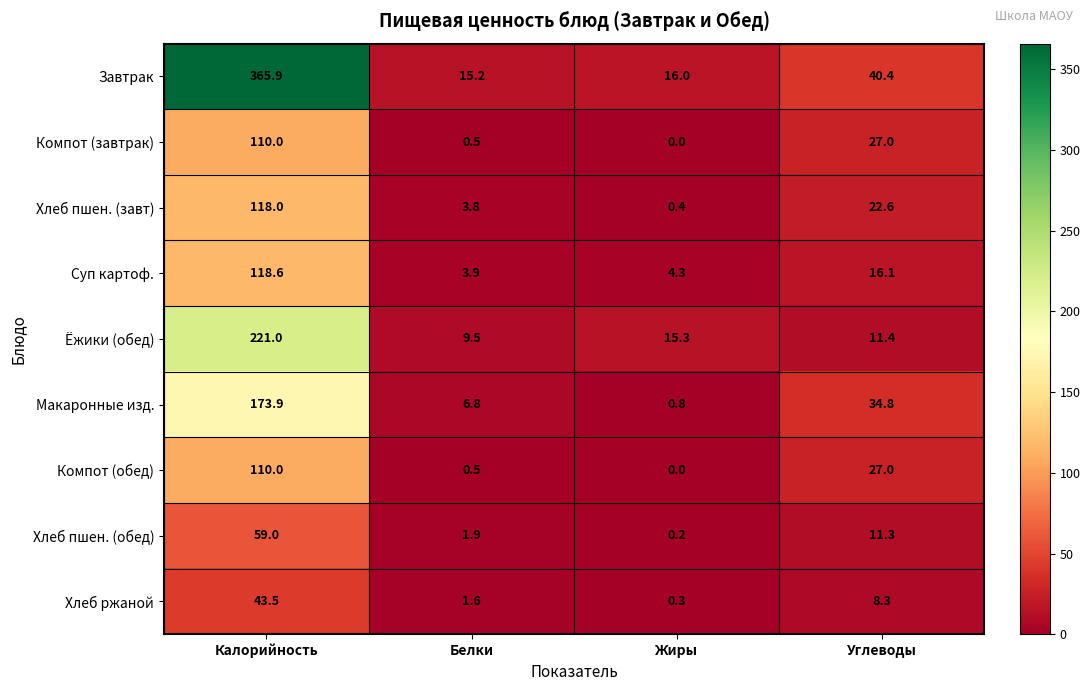

Between Калорийность and Жиры, which series saw the biggest shift?

Завтрак